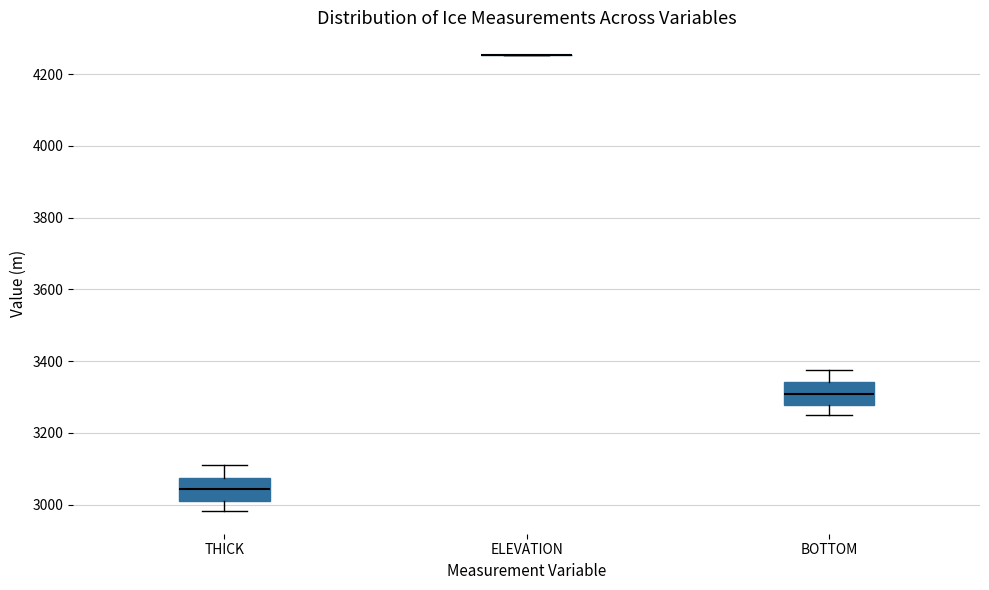

Reading left to right, read every box against the y-axis: the position of its median line, the range the box covers, and the ends of its whiskers. The values are not printed on the chart, so give them approximately, as read against the axis.

THICK: median 3040, box 3020 to 3080, whiskers 2980 to 3100
ELEVATION: box collapsed to a line at 4260, whiskers 4260 to 4260
BOTTOM: median 3300, box 3280 to 3340, whiskers 3240 to 3380